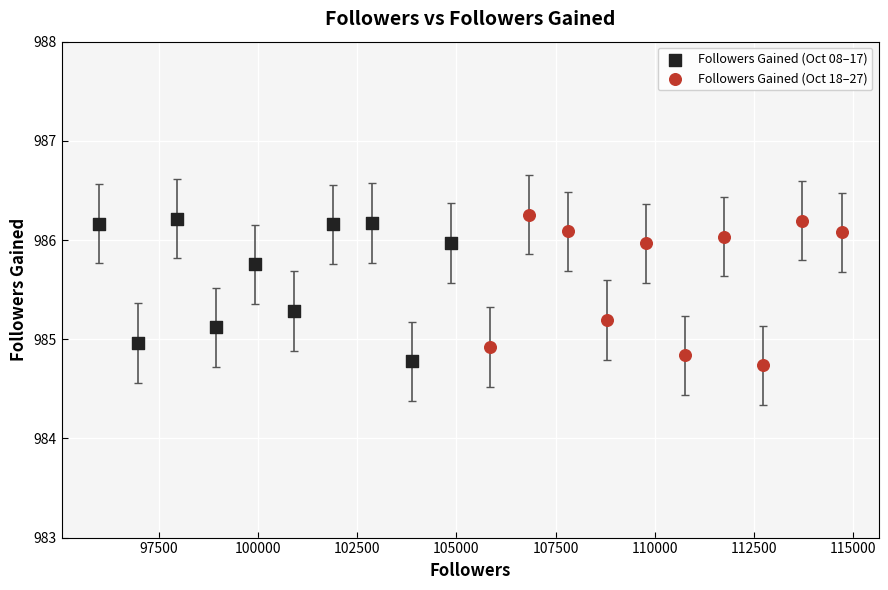

What are all the series names shown in the legend?

Followers Gained (Oct 08–17), Followers Gained (Oct 18–27)